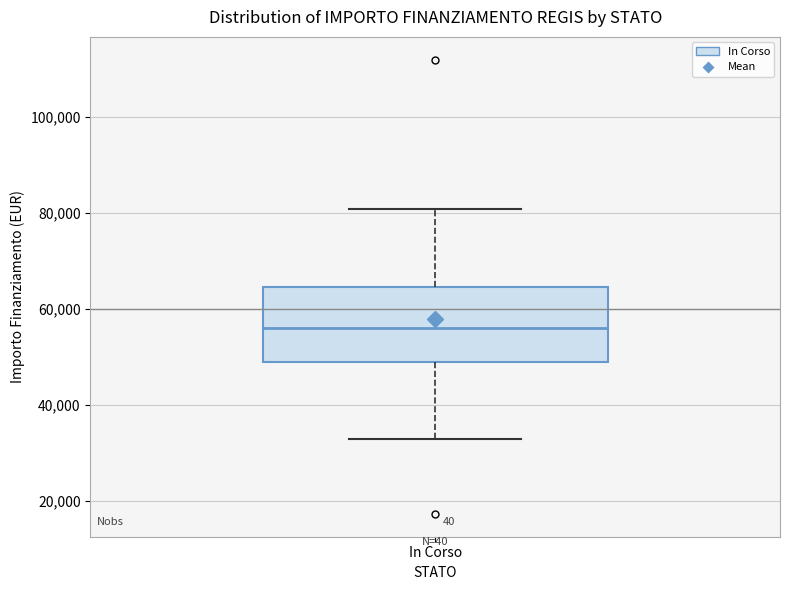

Read this box plot against the y-axis: the position of the median line, the range covered by the box, and the ends of both whiskers. The values are not printed on the chart, so give them approximately, as read against the axis.

median 56000, box 50000 to 64000, whiskers 32000 to 80000